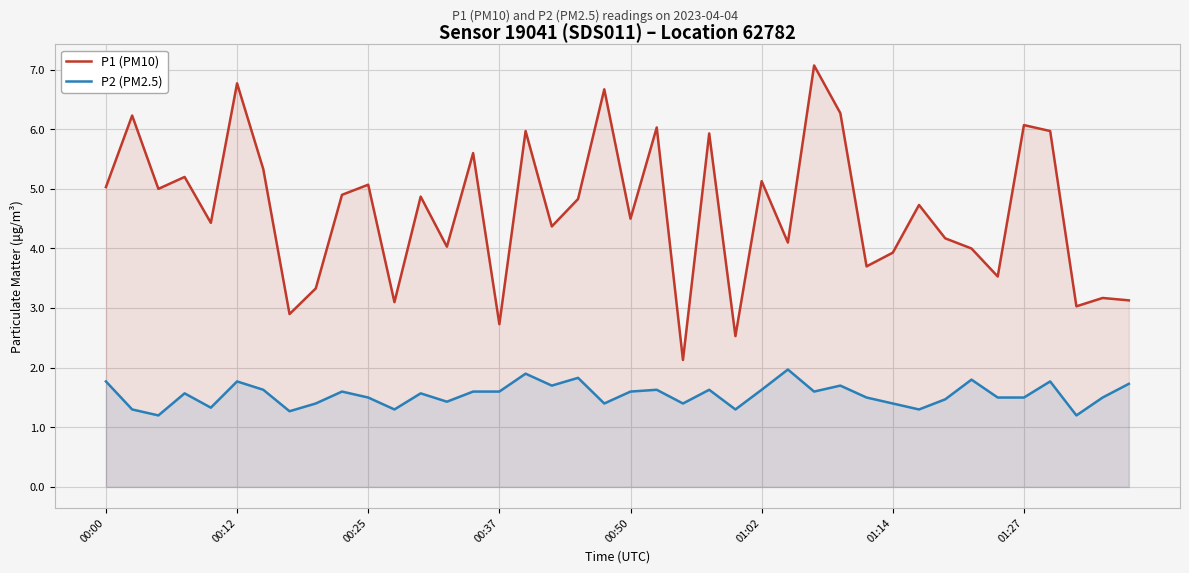

What is the greatest value displayed?

7.1